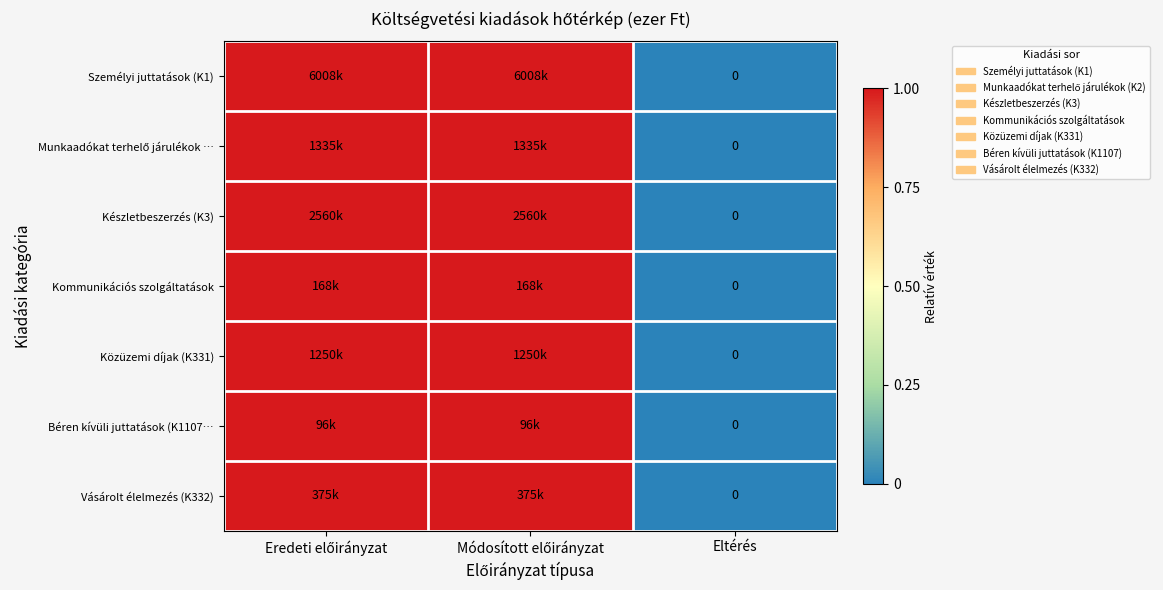

List the labels in order of Személyi juttatások (K1) value, largest first.

Eredeti előirányzat, Módosított előirányzat, Eltérés